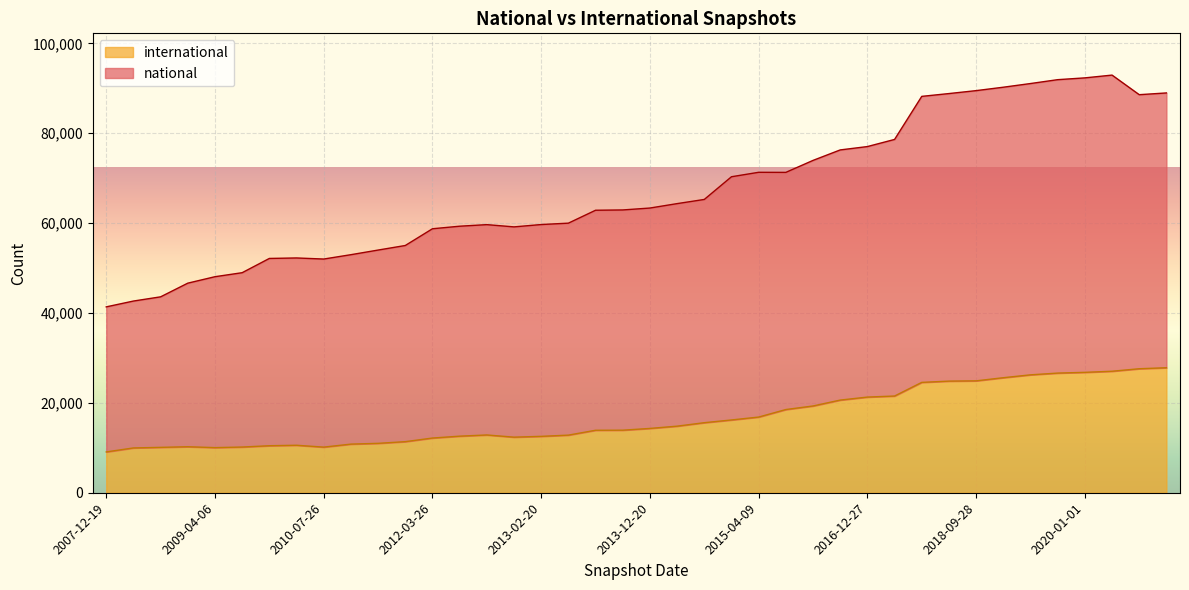

Count the number of categories in the chart.

40